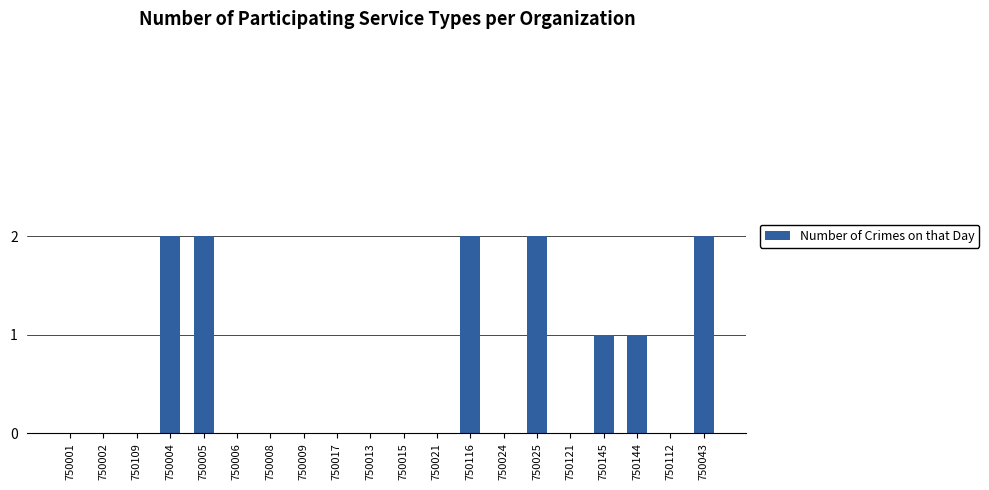

The chart shows a value of 2 at 750043. True or false?

True